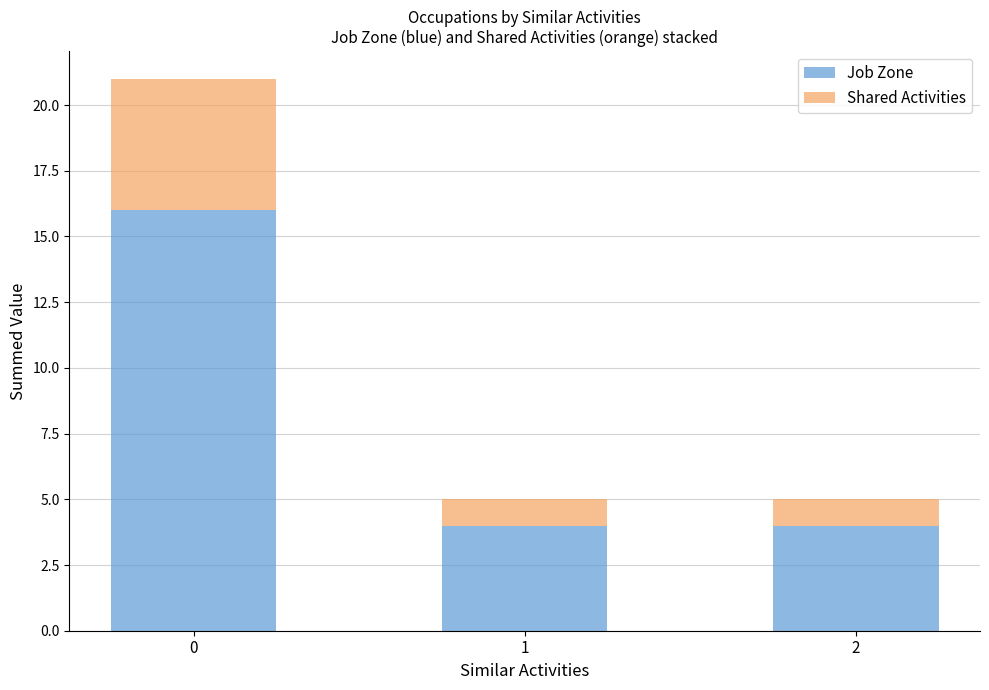

What is the lowest value of the Job Zone series?

4